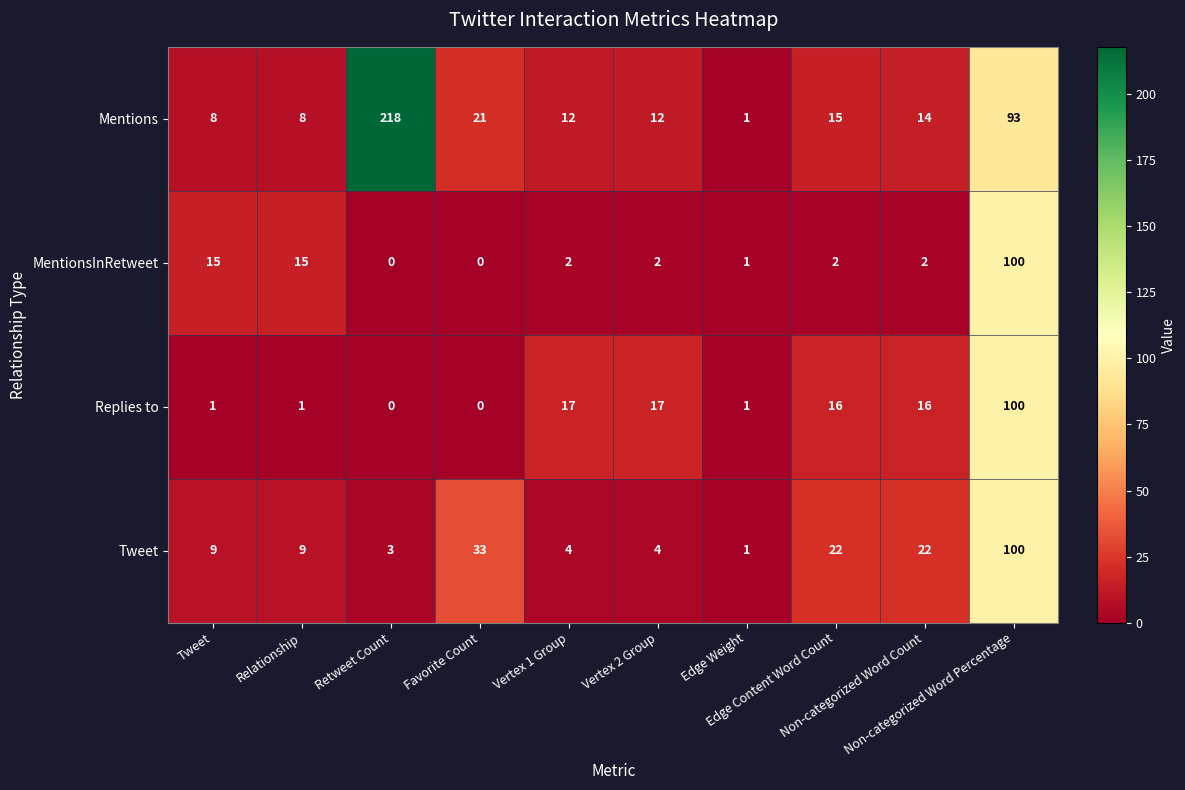

How many distinct data groups are displayed?

4